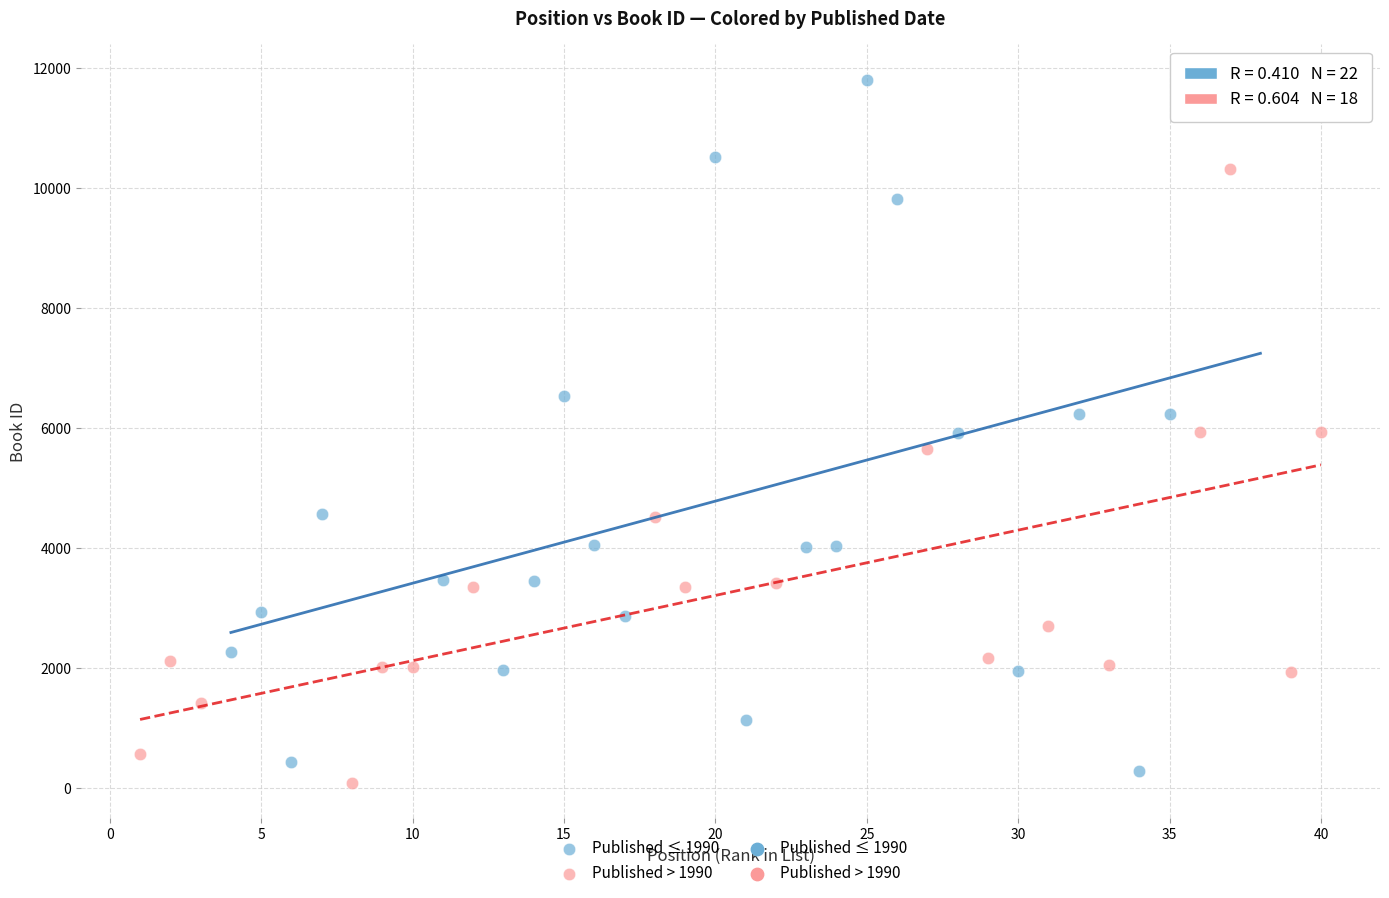

Which series has the widest spread of Y values?

Published ≤ 1990